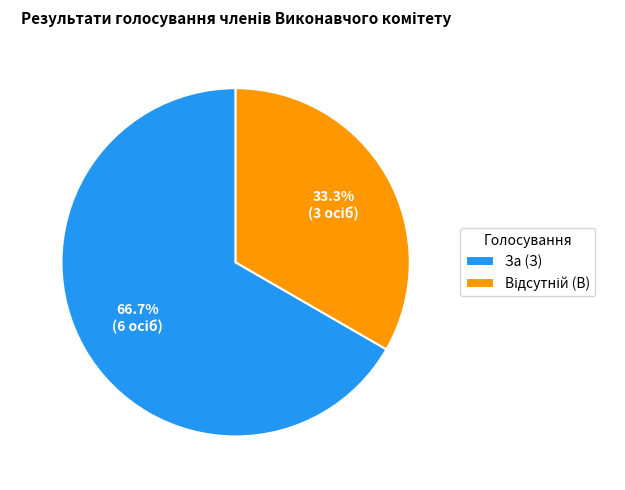

To the nearest percent, what is the average slice percentage?

50%